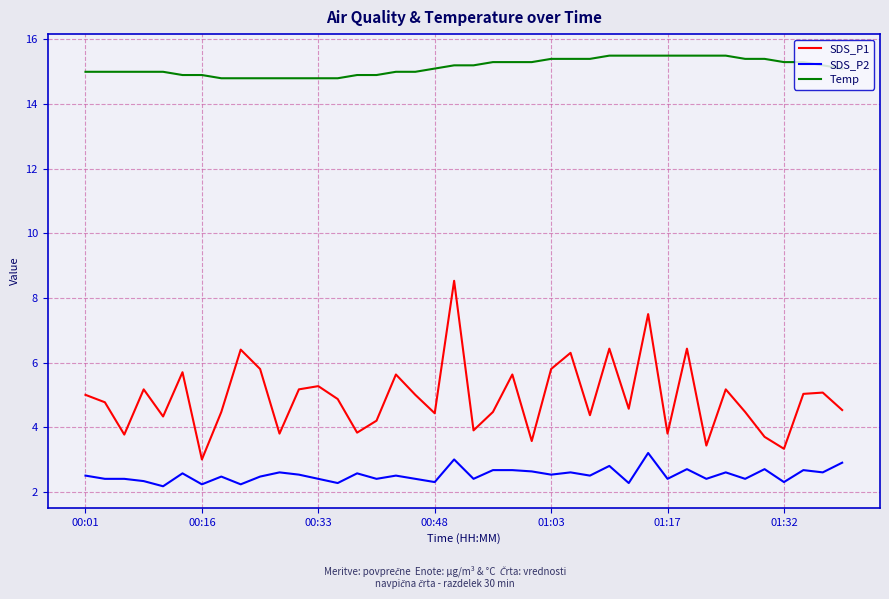

What is the difference between the maximum and minimum values in the SDS_P2 series?

1.0